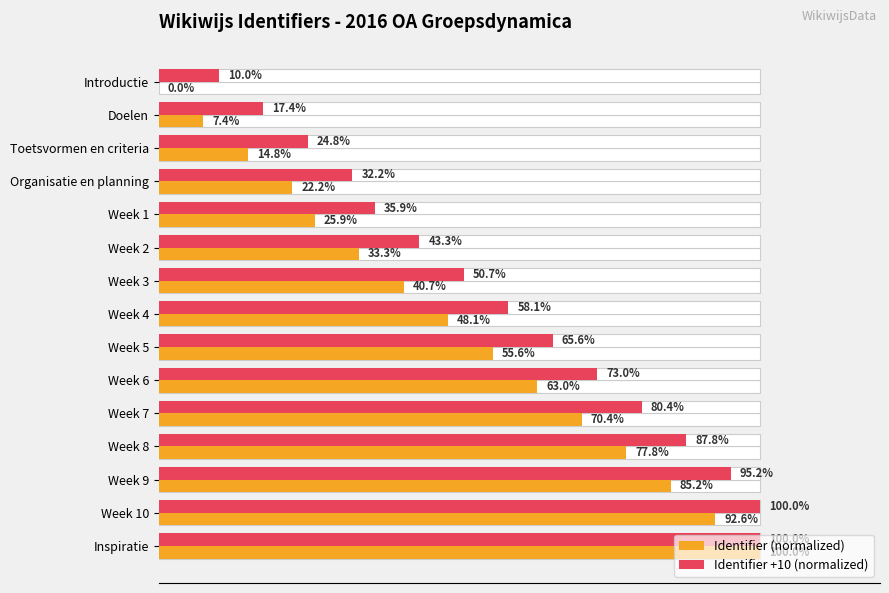

What are all the series names shown in the legend?

Identifier (normalized), Identifier +10 (normalized)